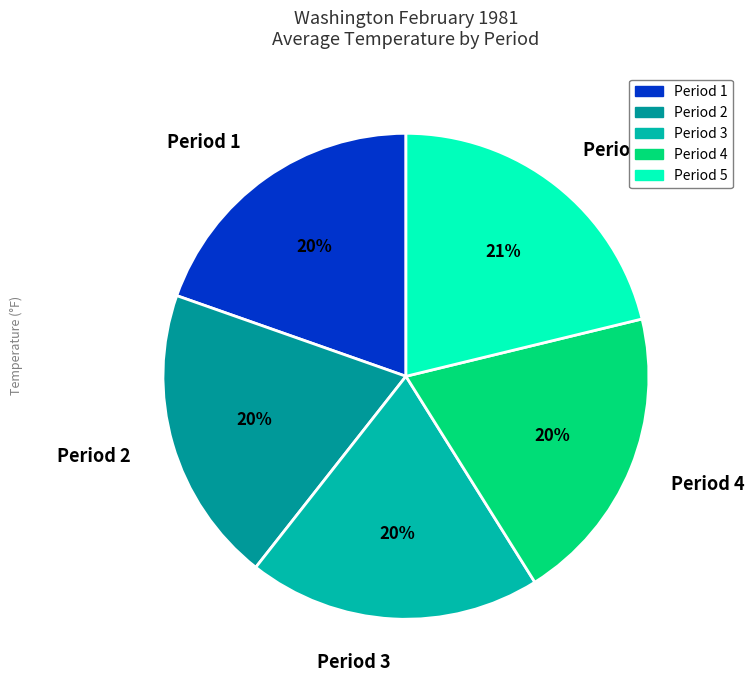

Count the number of slices in the pie.

5